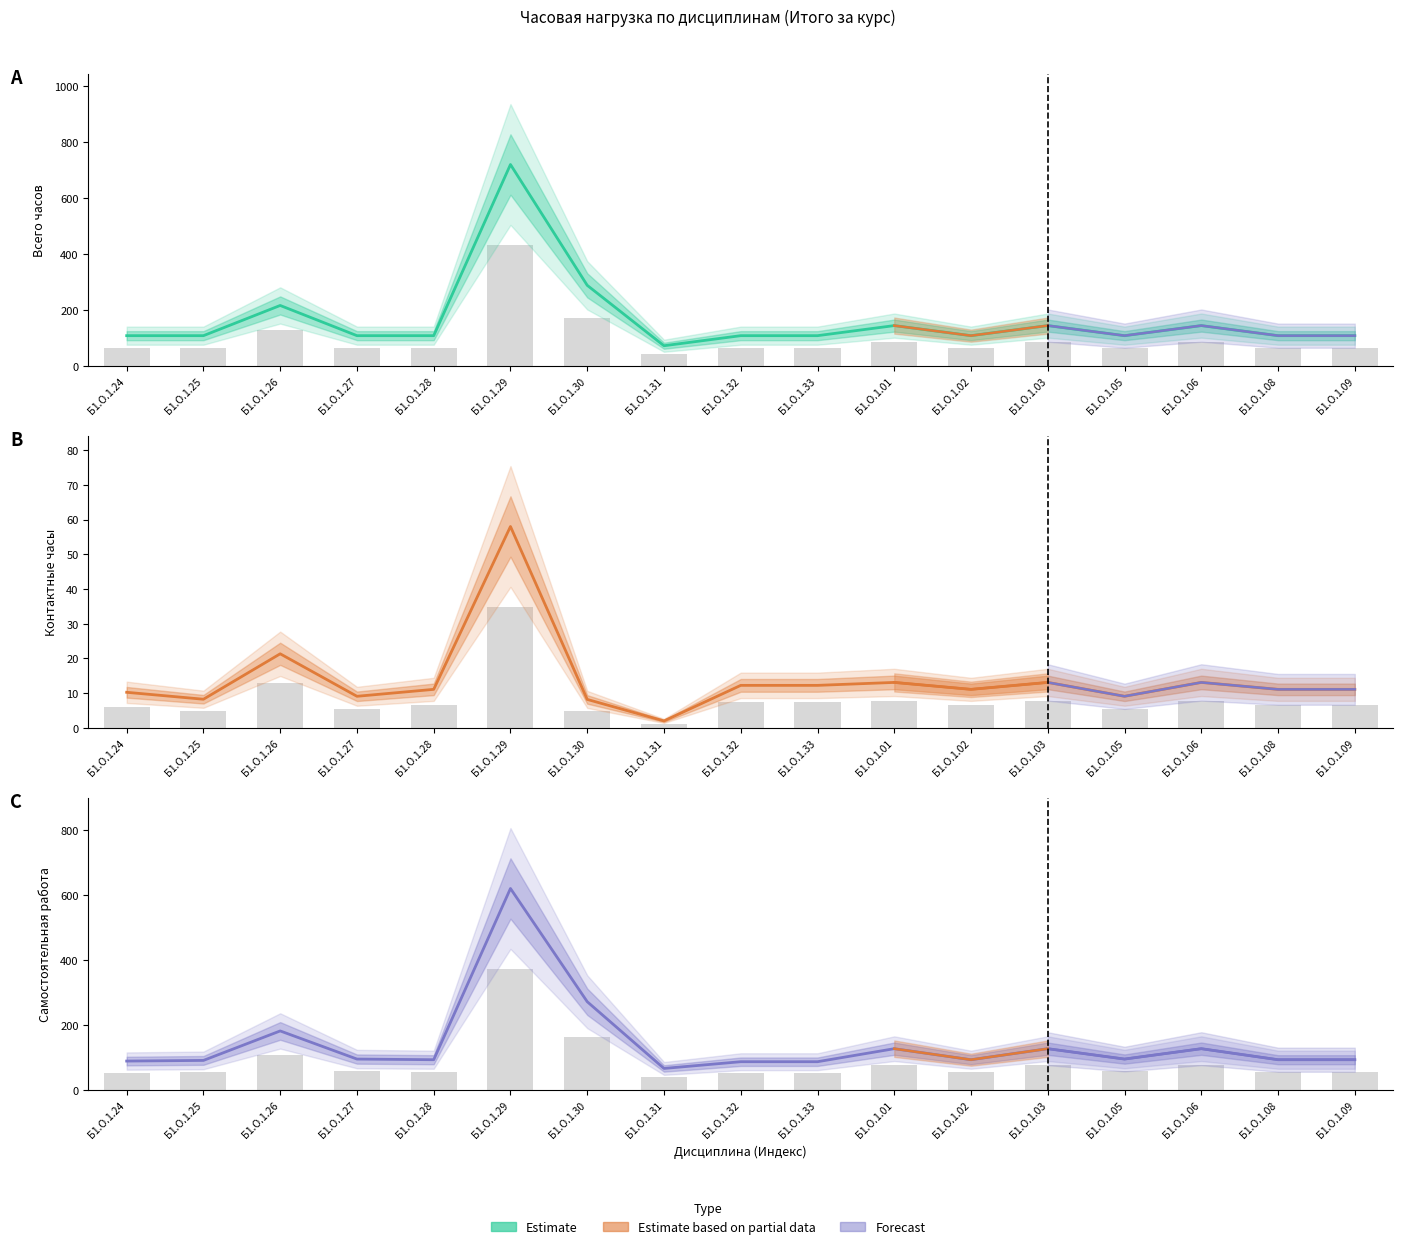

At which category is the sum across all series the highest?

Б1.О.1.29